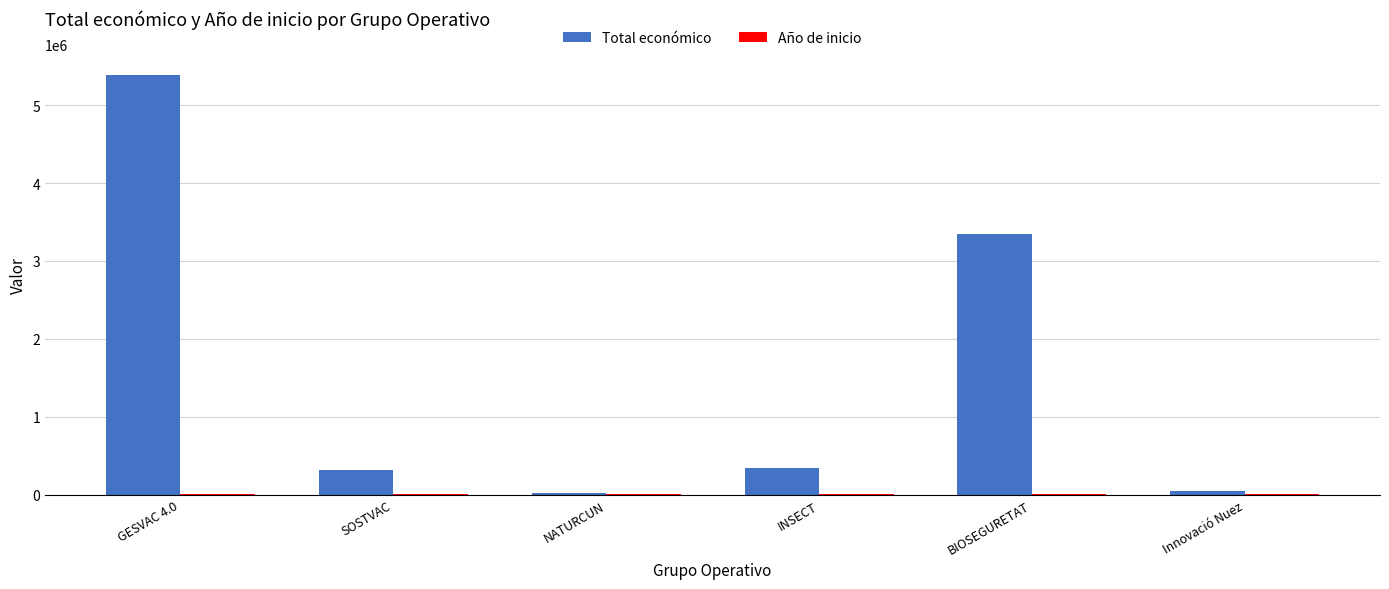

Are the bars grouped side by side (vs. stacked)?

Yes